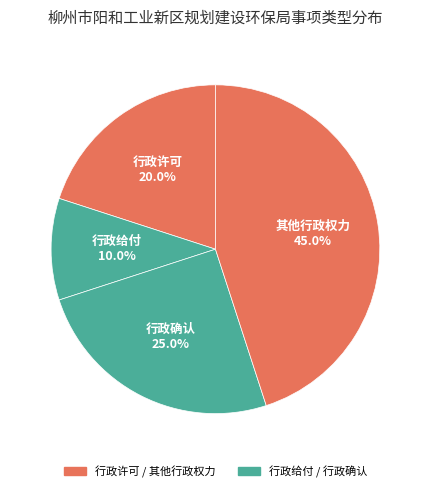

How many segments does this pie chart have?

4